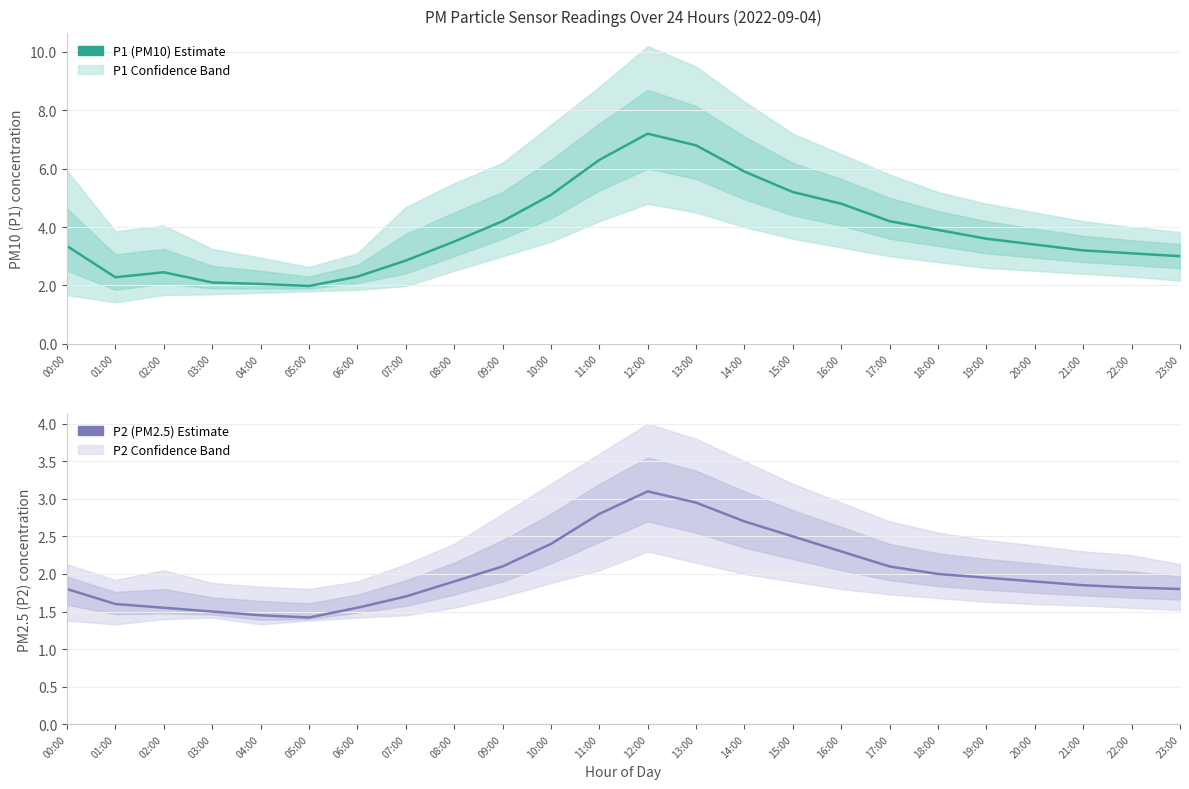

What is the approximate value of P2 (PM2.5) at 18:00?

2.0